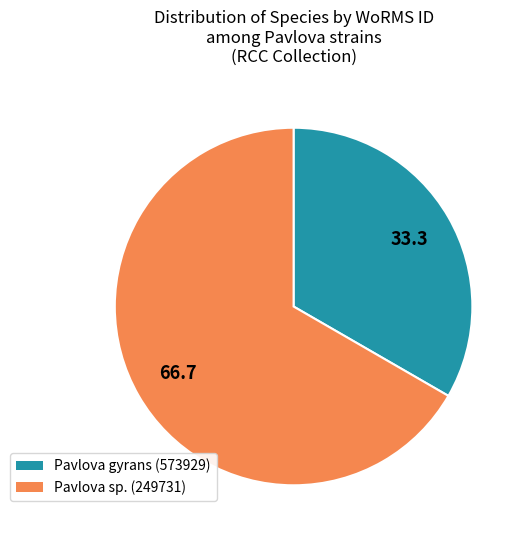

Is there any slice that represents more than half of the pie?

Yes